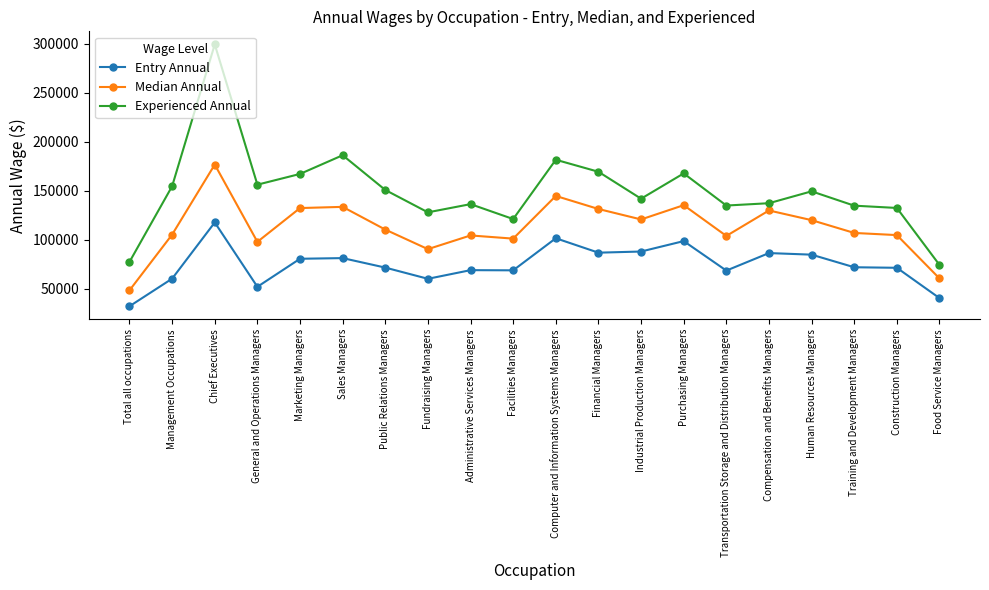

What is the total value across all series at Sales Managers?

400810